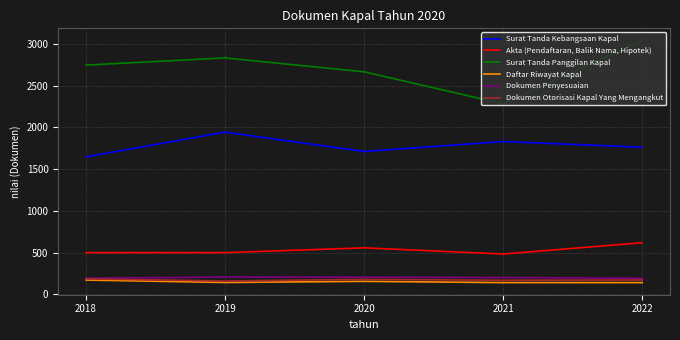

What is the difference between the Dokumen Penyesuaian values at 2019 and 2021?

5.7